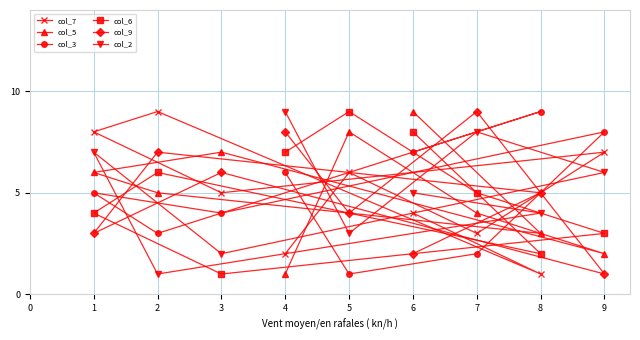

What is the sum of all col_9 values?

45